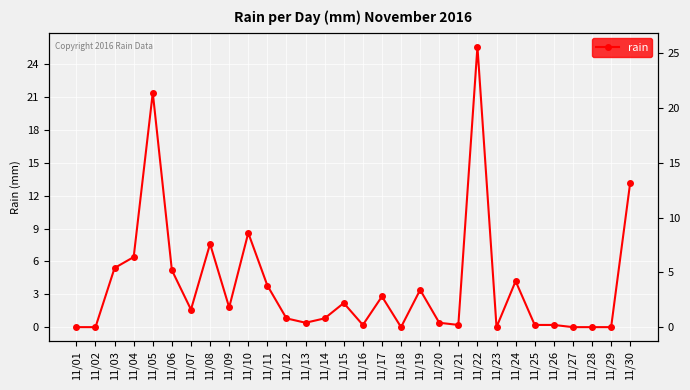

Reading left to right, transcribe all the data shown in this chart.

0.0	0.0	5.4	6.4	21.4	5.2	1.6	7.6	1.8	8.6	3.8	0.8	0.4	0.8	2.2	0.2	2.8	0.0	3.4	0.4	0.2	25.6	0.0	4.2	0.2	0.2	0.0	0.0	0.0	13.2